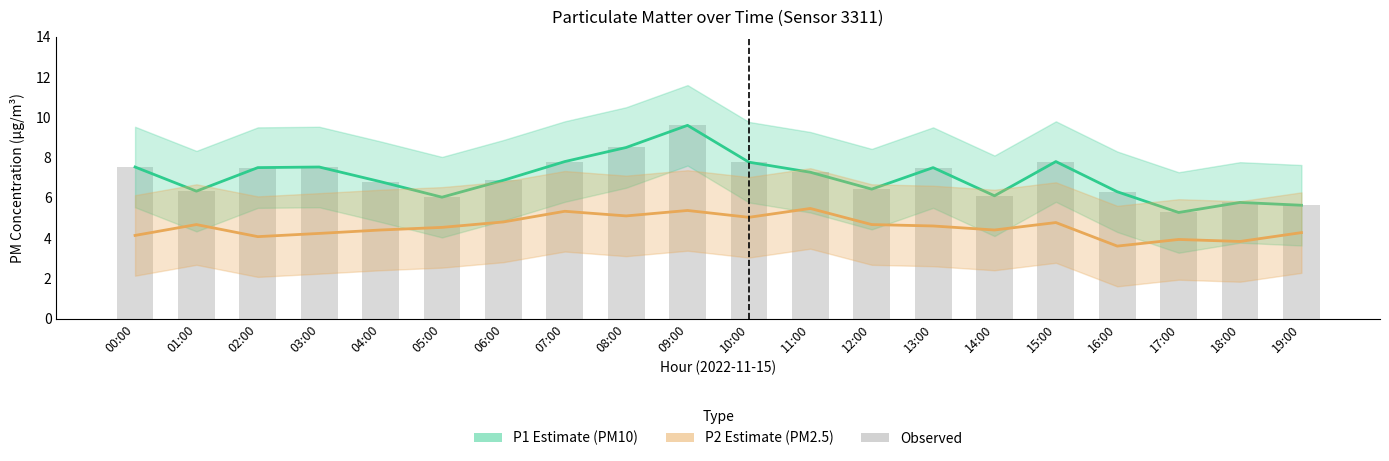

At which category is the sum across all series the highest?

09:00